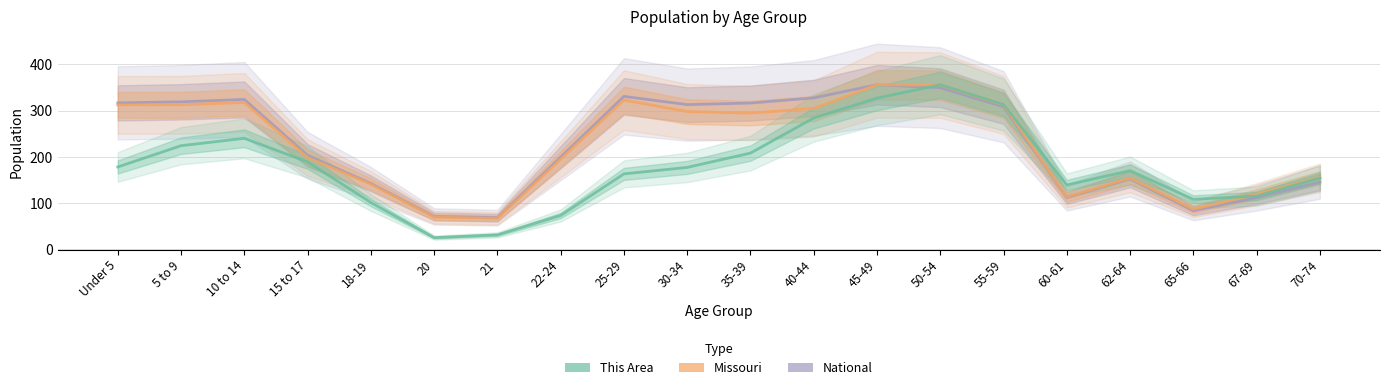

How many times do This Area and Missouri cross each other?

2